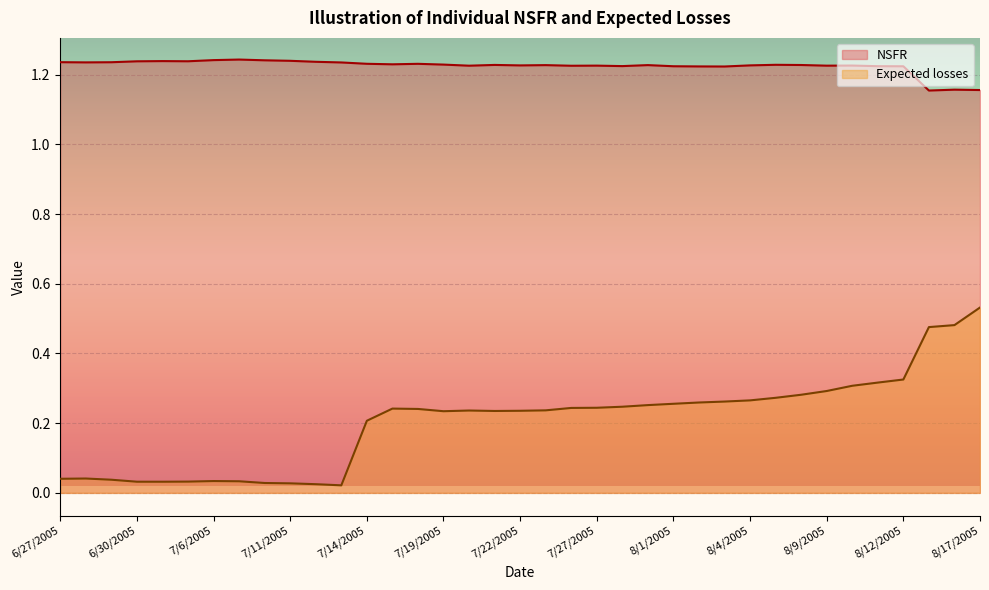

Which series has the largest range (max minus min)?

Expected losses